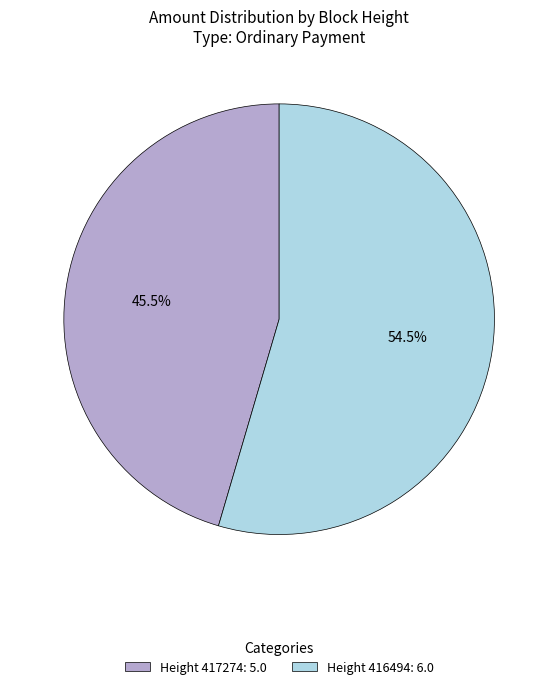

Rank the categories by value from highest to lowest.

Height 416494: 6.0, Height 417274: 5.0